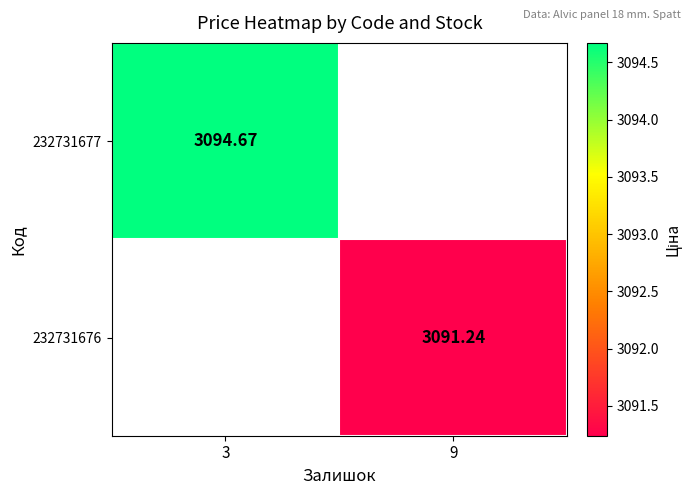

Which series has the widest spread of values?

232731677